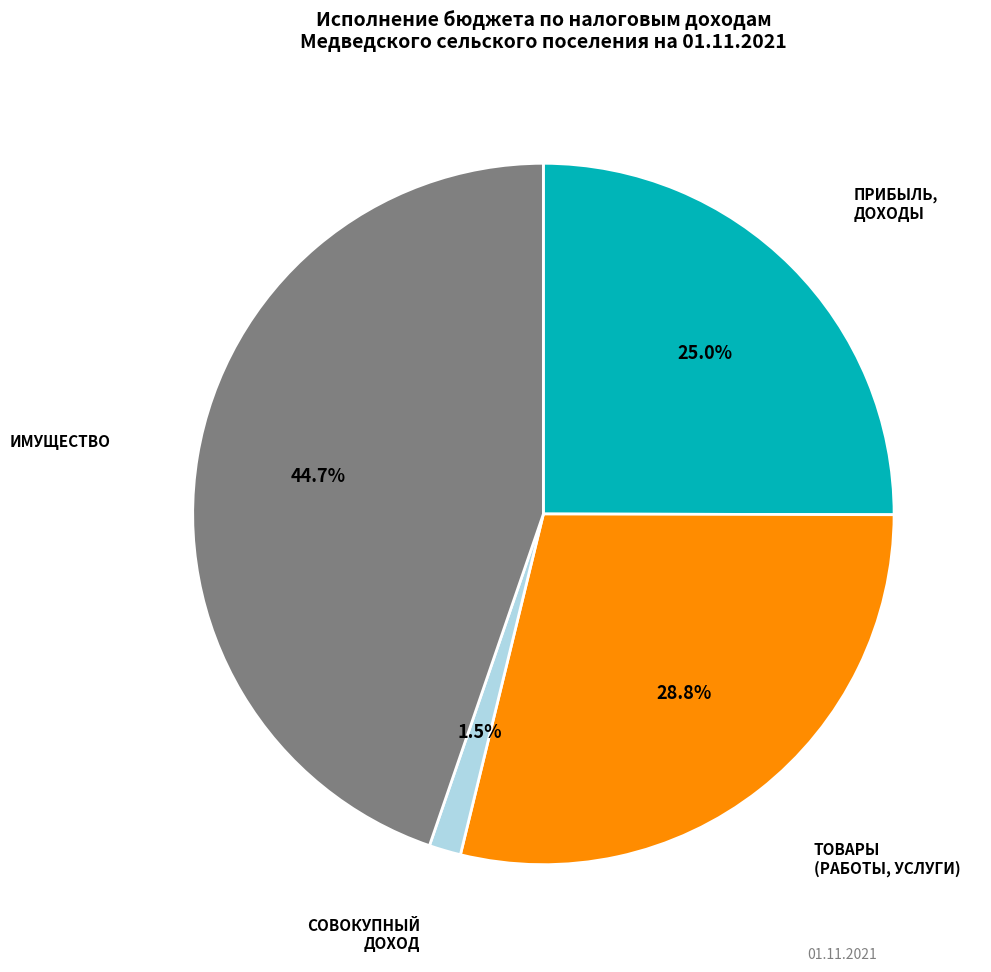

Does any single category account for the majority?

No